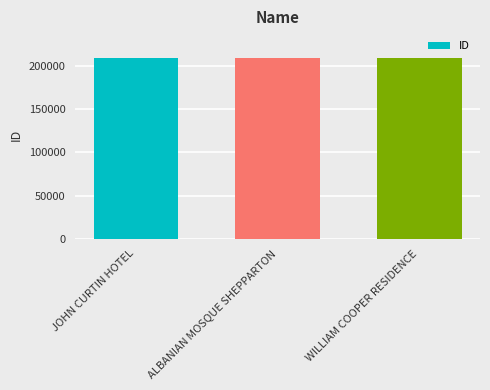

What is the value of the 1st bar from the left?

208812